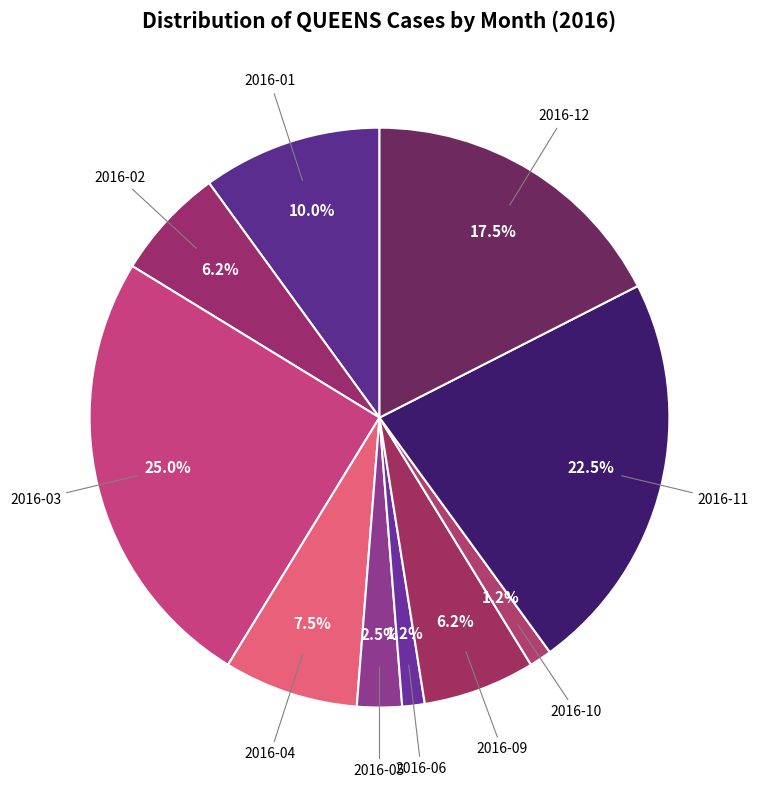

How many segments does this pie chart have?

10